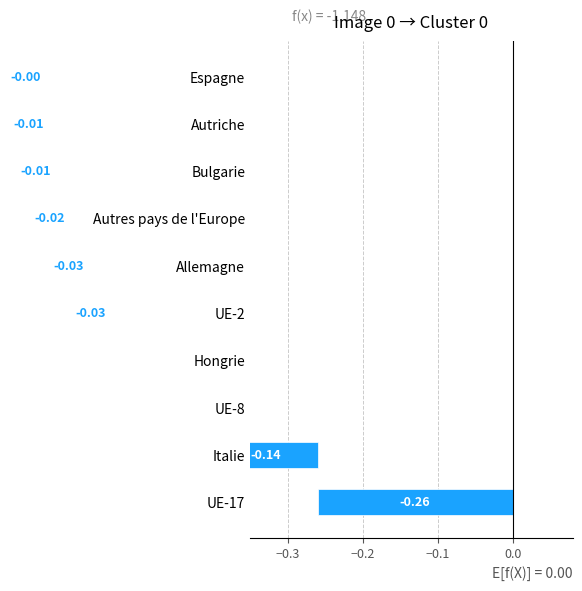

Reading left to right, list all the values displayed in this chart.

-0.3	-0.1	-0.1	-0.0	-0.0	-0.0	-0.0	-0.0	-0.0	-0.0